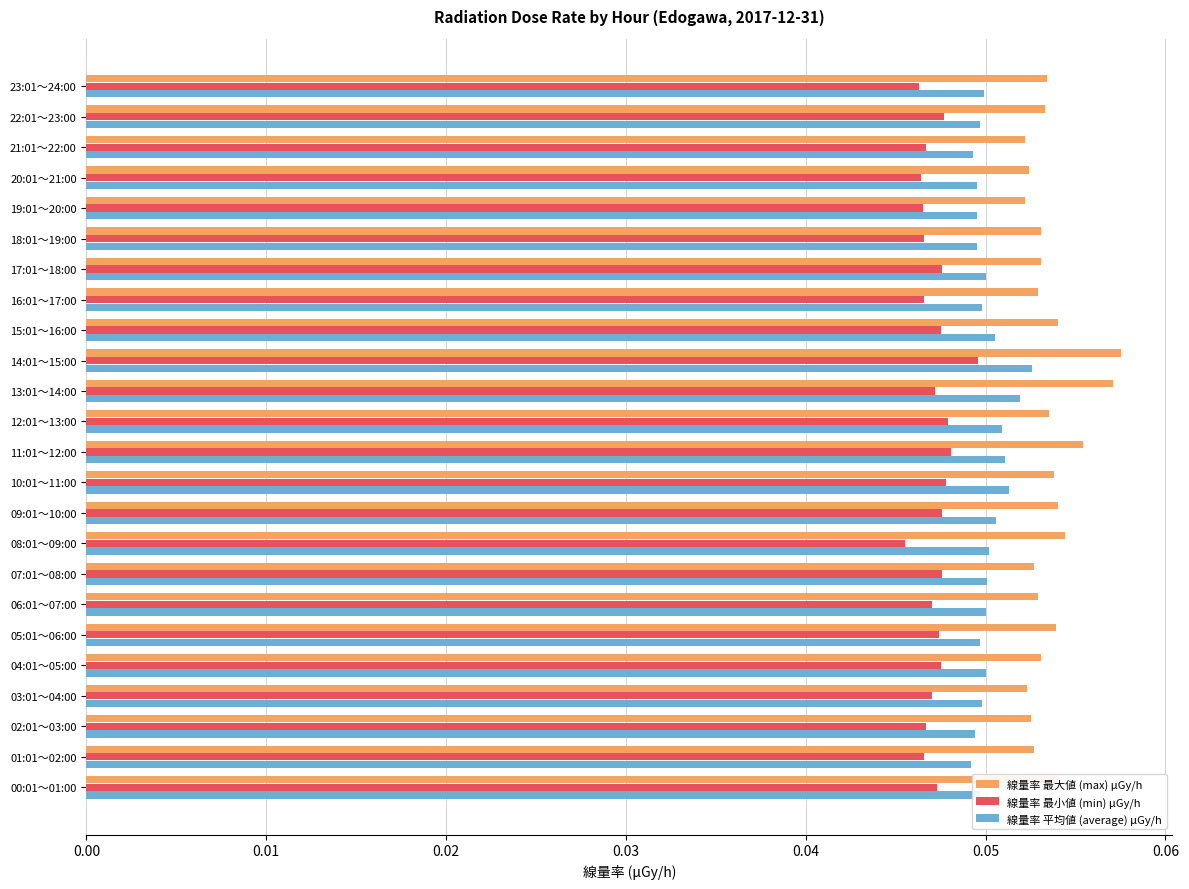

Is it true that 線量率 最小値 (min) μGy/h equals 0.1 at 04:01～05:00?

False